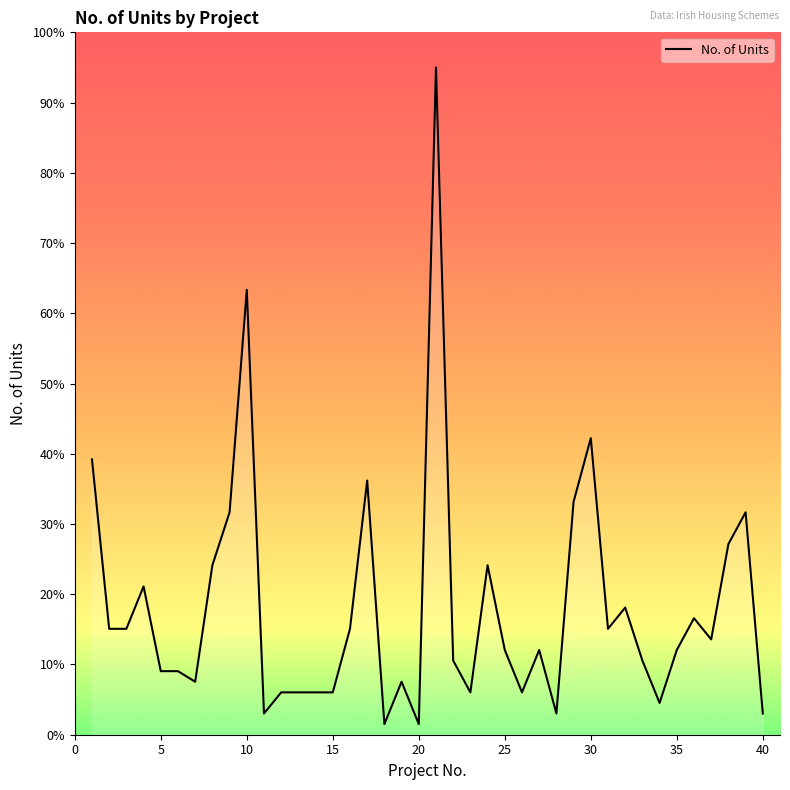

How many lines are shown in the chart?

1